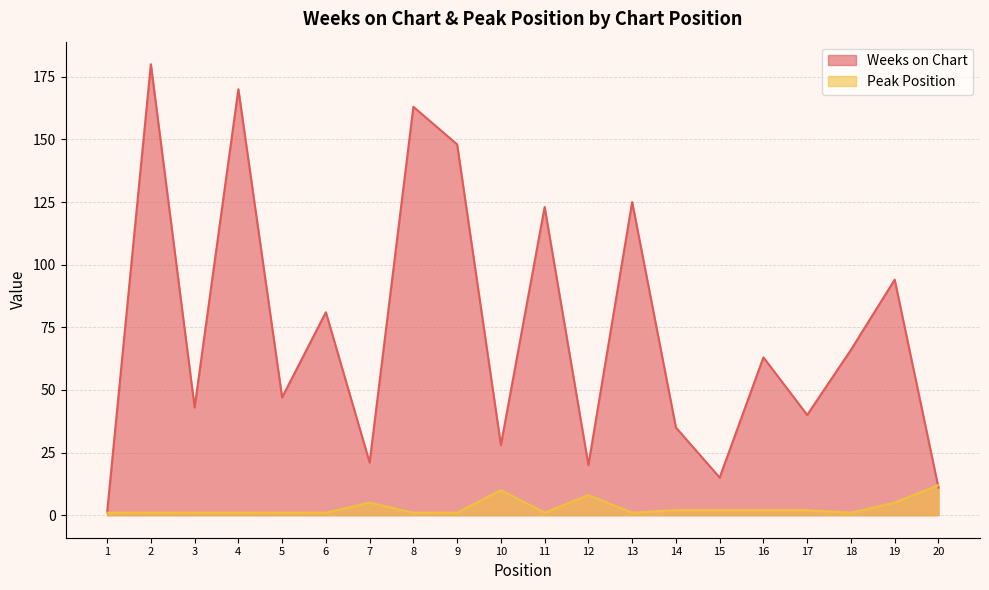

How many interior local peaks does the Weeks on Chart series have?

8